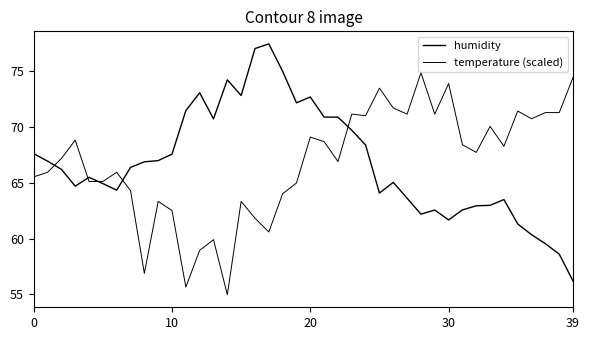

Which category has the highest value across all series?

17